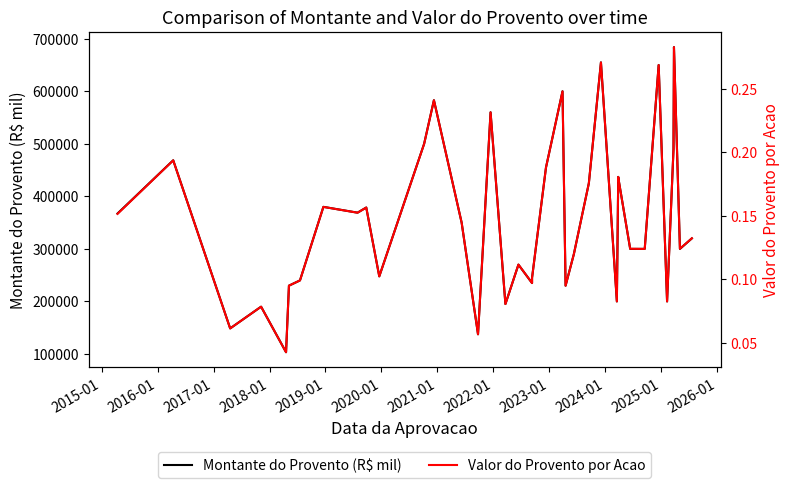

How many lines are shown in the chart?

2